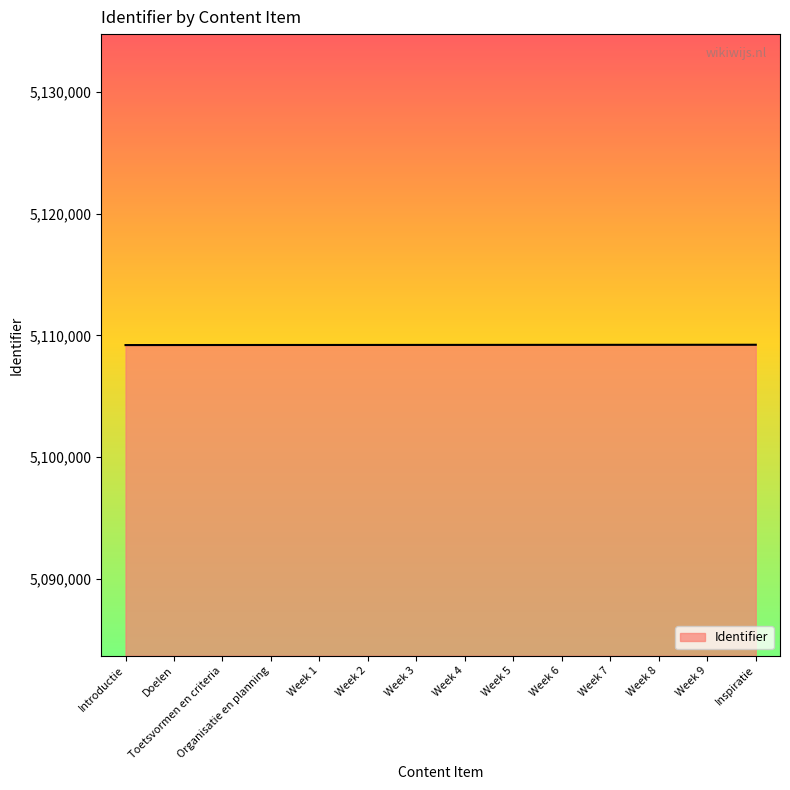

What is the minimum value shown in the chart?

5109207